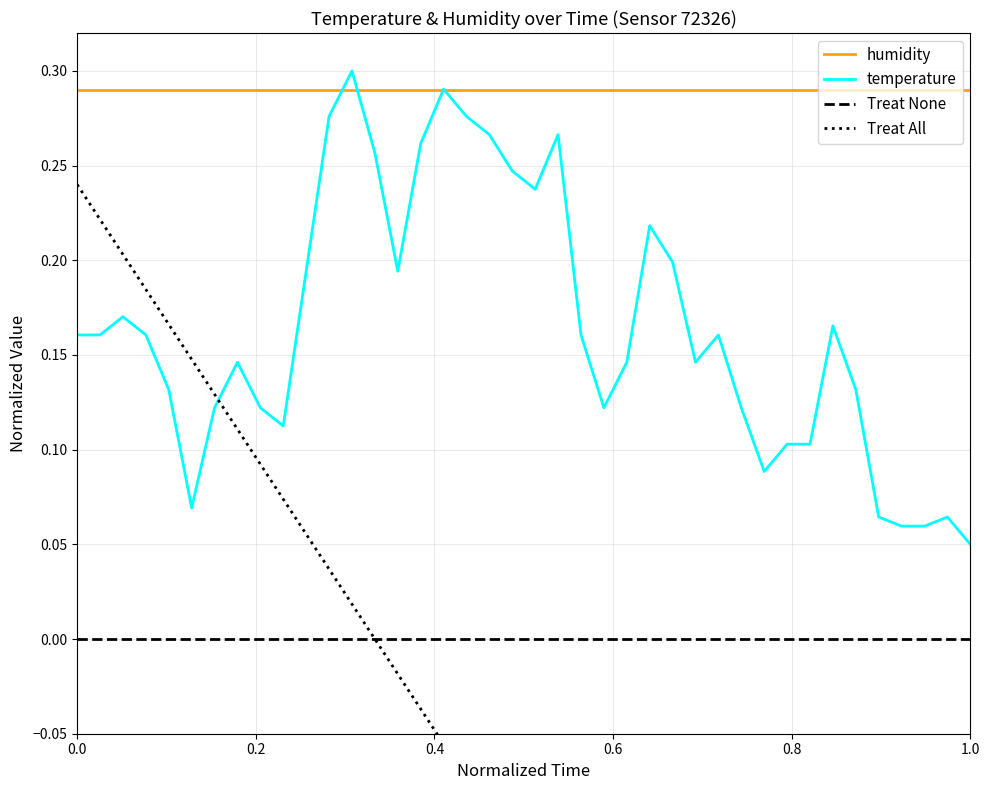

How many categories are shown in the chart?

40